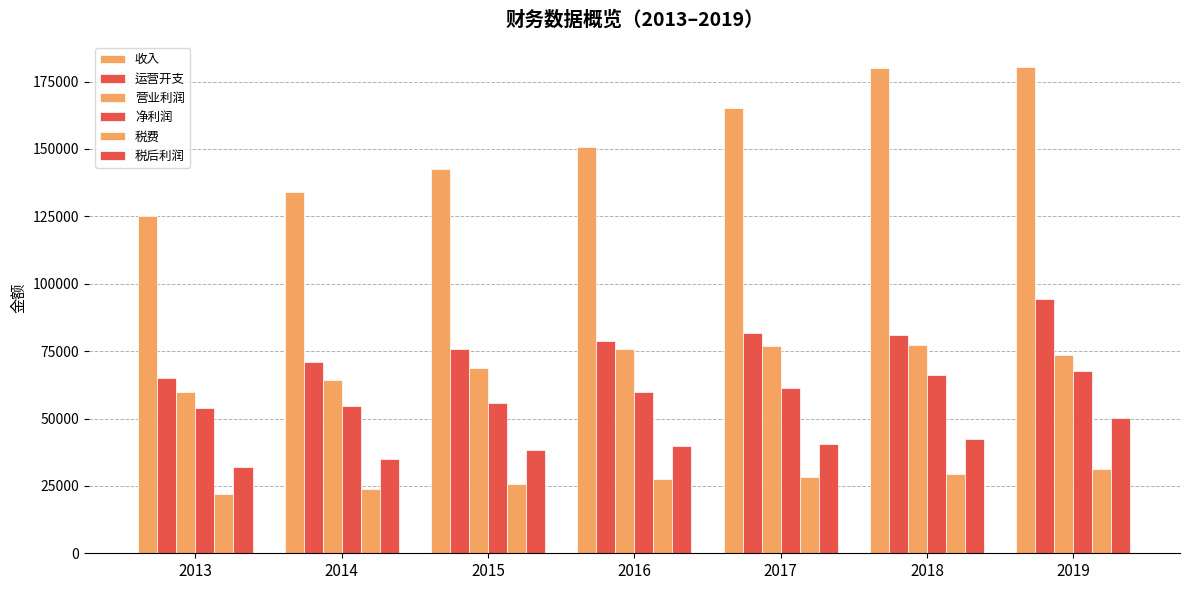

Reading right to left, list all the values displayed in this chart.

收入: 2019=180583.9	2018=180026.6	2017=165044.6	2016=150687.5	2015=142728.4	2014=134137.5	2013=125000.0
运营开支: 2019=94419.4	2018=80883.3	2017=81674.4	2016=78901.3	2015=75924.9	2014=70962.3	2013=65000.0
营业利润: 2019=73426.0	2018=77317.8	2017=76755.3	2016=75643.2	2015=68857.7	2014=64207.3	2013=60000.0
净利润: 2019=67474.9	2018=66272.1	2017=61483.6	2016=59747.9	2015=55860.8	2014=54761.1	2013=54000.0
税费: 2019=31408.2	2018=29424.5	2017=28335.7	2016=27498.9	2015=25576.7	2014=23920.5	2013=22000.0
税后利润: 2019=50247.7	2018=42438.2	2017=40607.7	2016=39895.1	2015=38418.5	2014=34943.5	2013=32000.0